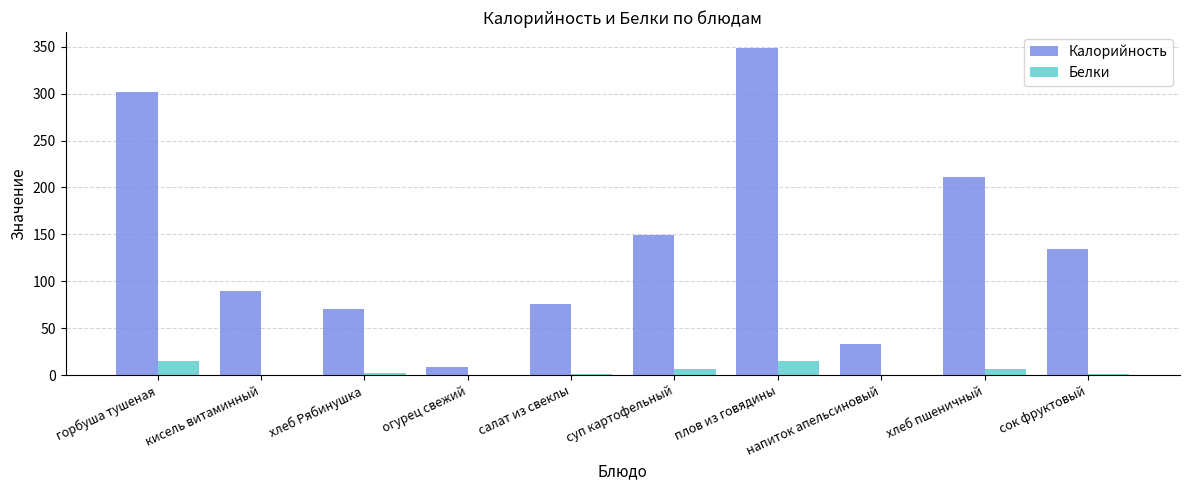

Which series changed the most between хлеб Рябинушка and плов из говядины?

Калорийность